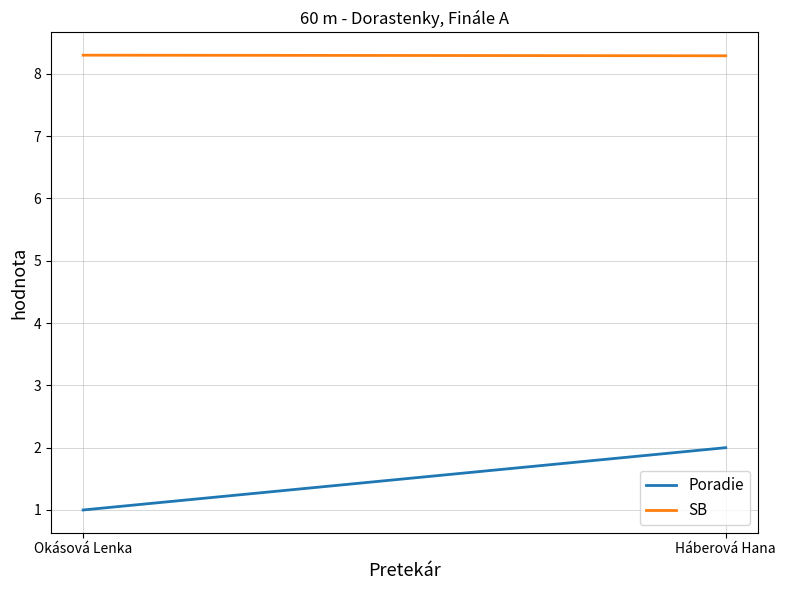

What are all the series names shown in the legend?

Poradie, SB